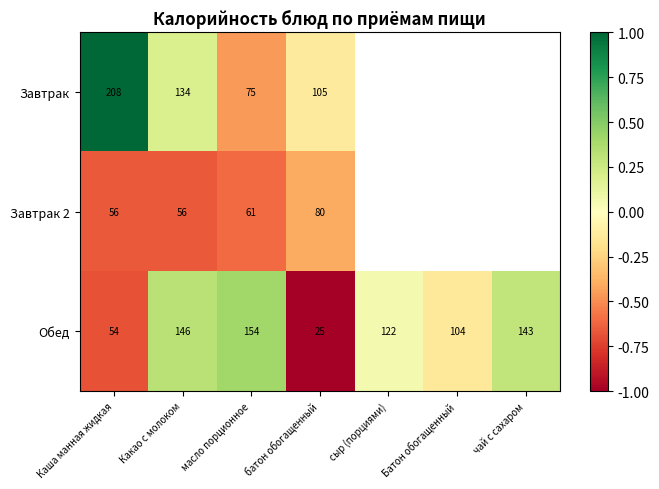

Between Батон обогащенный and Каша манная жидкая, which is larger?

Каша манная жидкая